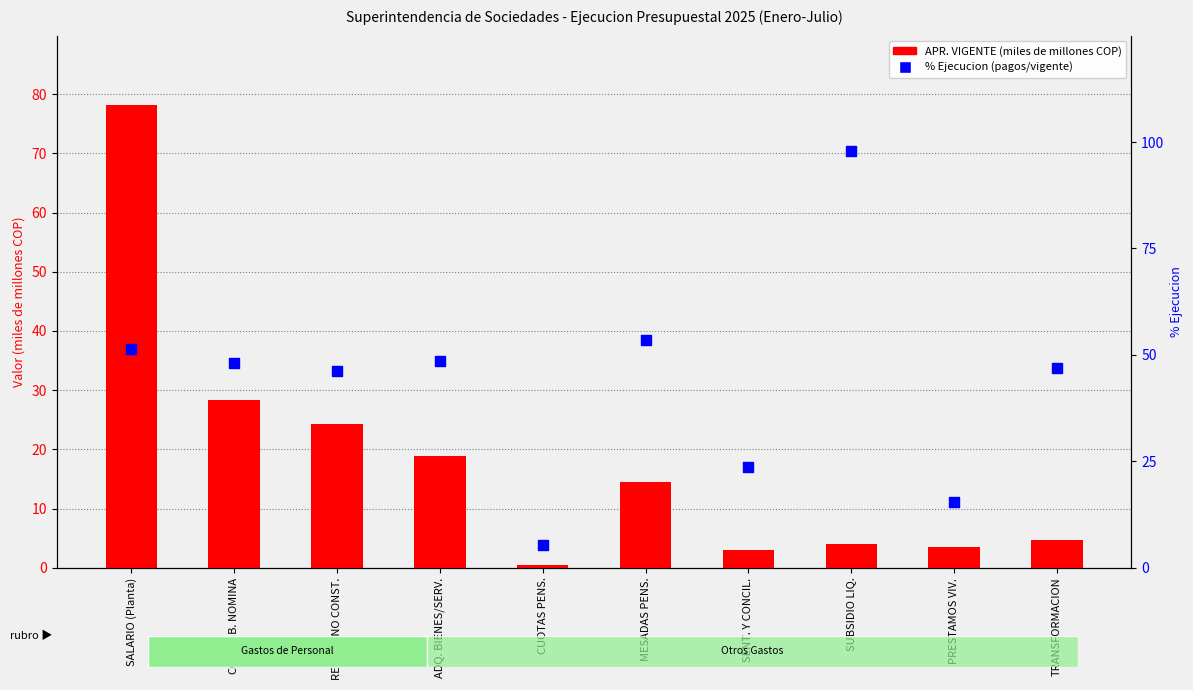

Which series has the widest spread of Y values?

% Ejecucion (pagos/vigente)